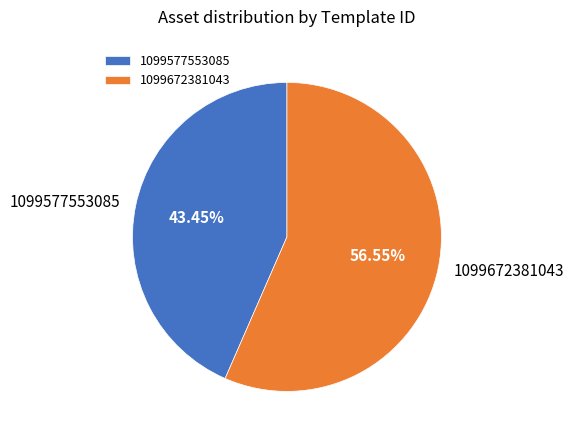

How many slices are in this pie chart?

2